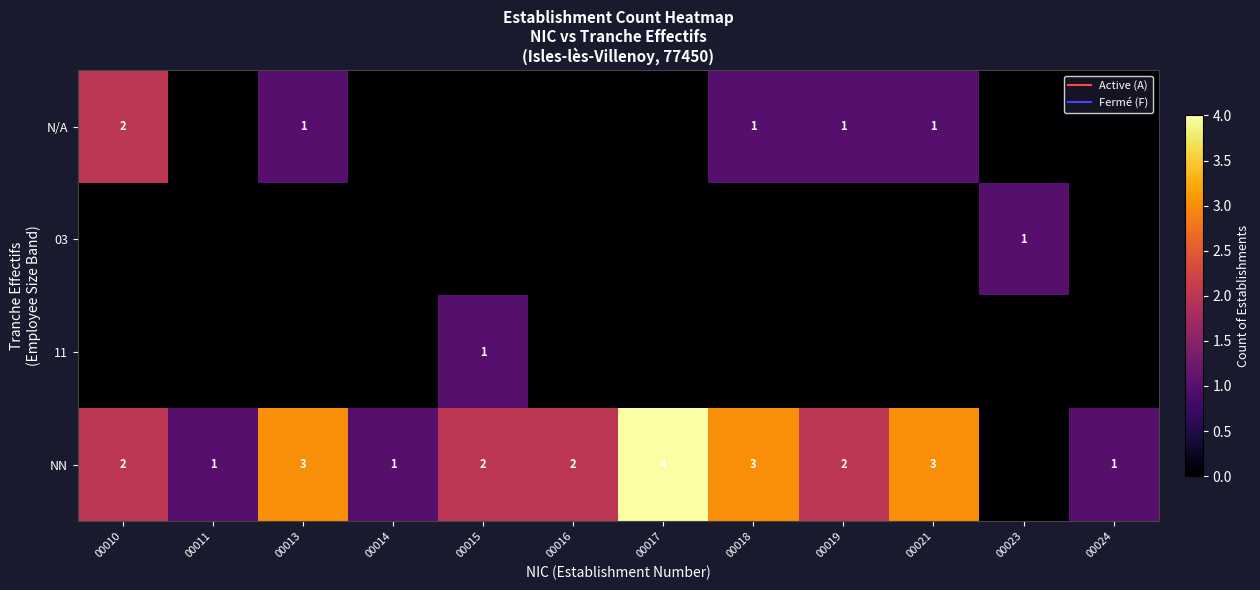

Which label corresponds to the largest value in the chart?

00017